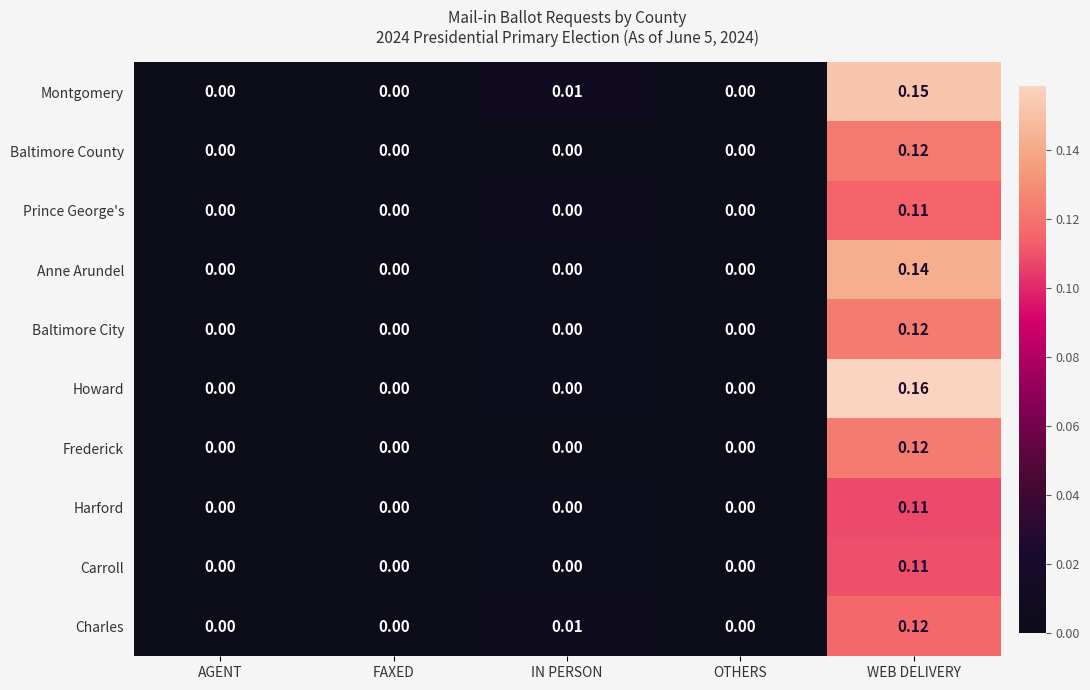

At which category is the sum across all series the highest?

WEB DELIVERY